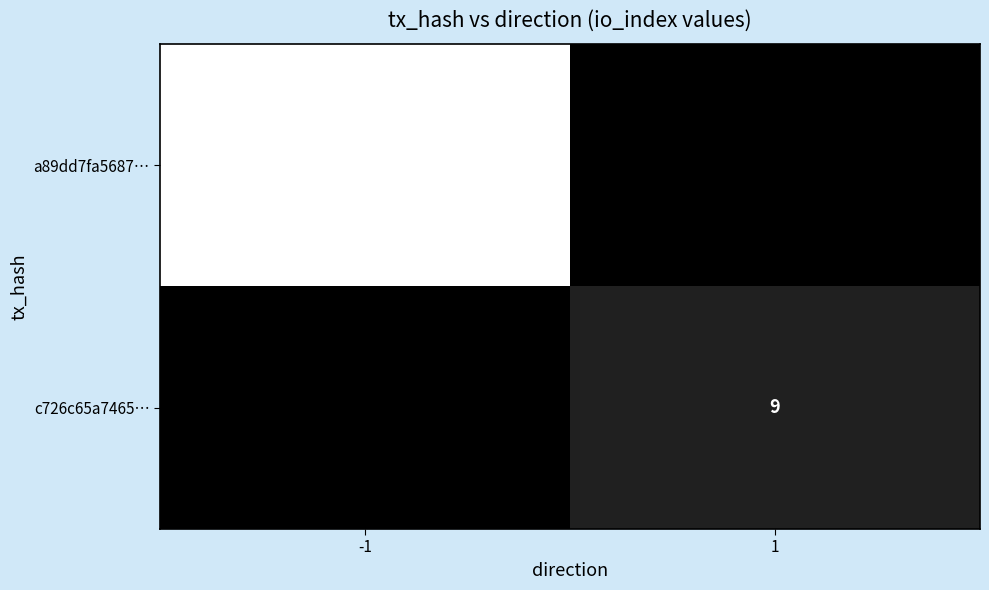

The value of a89dd7fa5687… at -1 is 70. True or false?

True